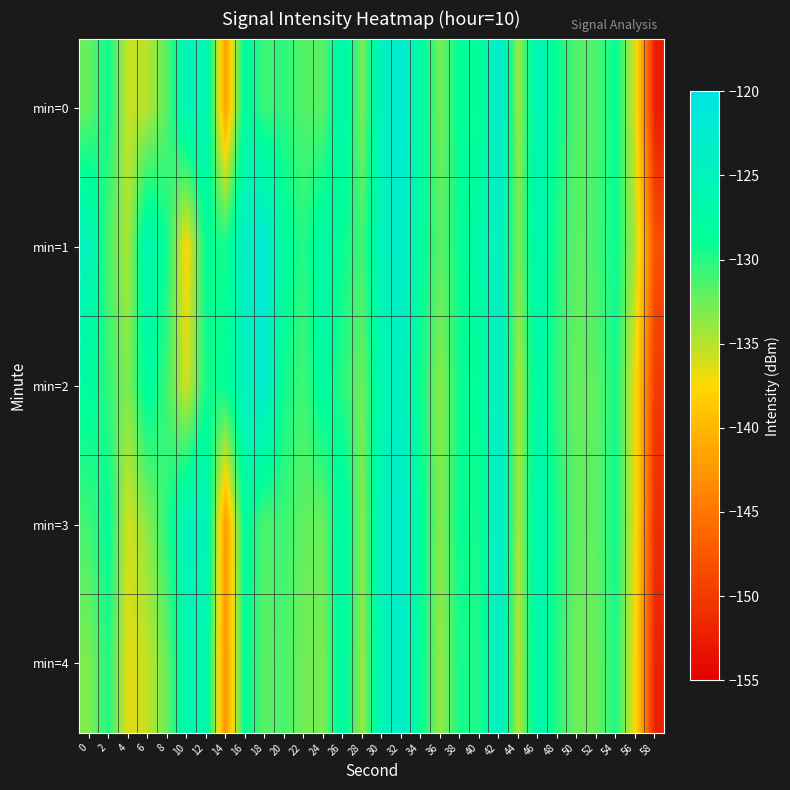

Reading right to left, what are all the values shown in this chart?

min=0: 58=-152.5	56=-136.4	54=-128.8	52=-131.4	50=-131.6	48=-129.1	46=-125.2	44=-134.0	42=-122.2	40=-128.9	38=-128.5	36=-132.8	34=-127.7	32=-122.2	30=-124.3	28=-133.0	26=-126.2	24=-131.9	22=-131.6	20=-130.3	18=-130.9	16=-127.6	14=-141.7	12=-125.4	10=-125.3	8=-131.8	6=-135.0	4=-135.5	2=-129.2	0=-132.2
min=1: 58=-148.0	56=-135.0	54=-129.0	52=-131.0	50=-132.0	48=-130.0	46=-126.0	44=-133.0	42=-124.0	40=-127.0	38=-129.0	36=-132.0	34=-128.0	32=-123.0	30=-125.0	28=-131.0	26=-129.0	24=-127.0	22=-130.0	20=-128.0	18=-122.0	16=-123.7	14=-129.4	12=-128.8	10=-137.8	8=-129.3	6=-125.9	4=-134.6	2=-131.3	0=-125.0
min=2: 58=-150.0	56=-137.0	54=-129.5	52=-131.9	50=-132.3	48=-130.7	46=-126.8	44=-134.5	42=-123.1	40=-128.5	38=-129.2	36=-133.5	34=-129.3	32=-124.0	30=-126.1	28=-132.5	26=-130.2	24=-127.6	22=-131.0	20=-129.3	18=-122.9	16=-124.7	14=-128.8	12=-129.5	10=-136.0	8=-131.0	6=-127.8	4=-133.2	2=-130.5	0=-128.0
min=3: 58=-151.0	56=-136.9	54=-129.3	52=-131.9	50=-132.1	48=-129.7	46=-125.7	44=-134.5	42=-122.8	40=-129.4	38=-129.0	36=-133.4	34=-128.2	32=-122.7	30=-124.9	28=-133.5	26=-126.8	24=-132.4	22=-132.1	20=-130.8	18=-131.4	16=-128.1	14=-142.3	12=-124.9	10=-124.8	8=-130.2	6=-133.5	4=-136.0	2=-128.5	0=-131.0
min=4: 58=-152.0	56=-137.4	54=-129.8	52=-132.4	50=-132.6	48=-130.2	46=-126.2	44=-135.0	42=-123.3	40=-129.9	38=-129.5	36=-133.9	34=-128.7	32=-123.2	30=-125.4	28=-134.0	26=-127.3	24=-132.9	22=-132.6	20=-131.3	18=-131.9	16=-128.6	14=-142.7	12=-126.4	10=-126.3	8=-132.3	6=-135.5	4=-136.5	2=-130.0	0=-133.0